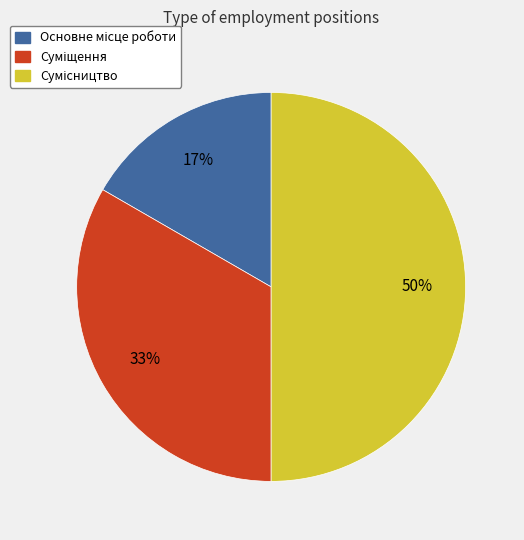

To the nearest percent, what is the difference between the largest and smallest slice percentages?

33%